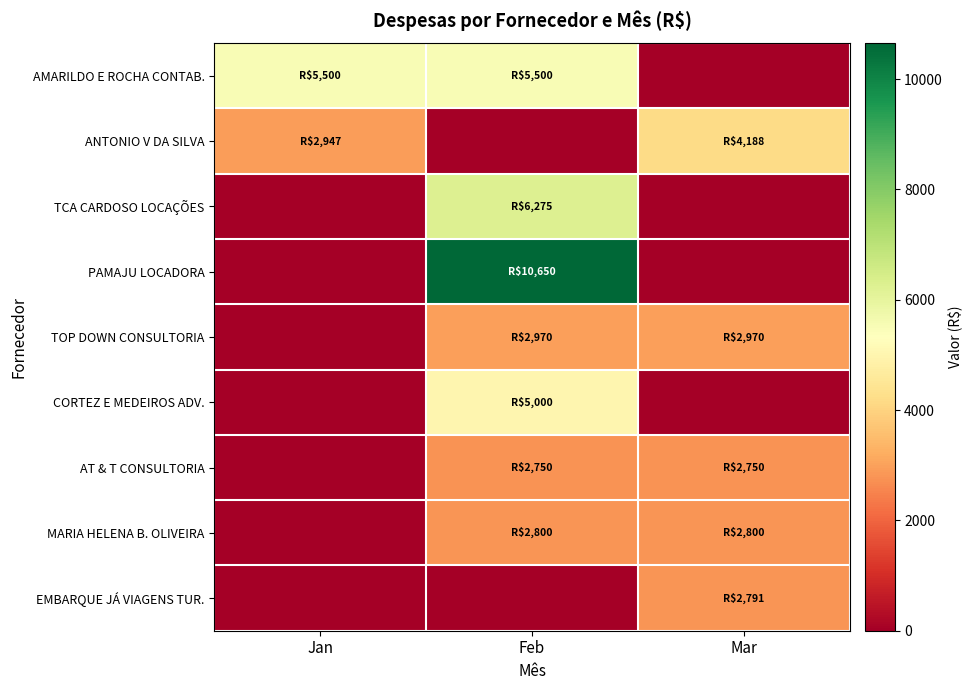

Which category has the lowest value across all series?

Mar